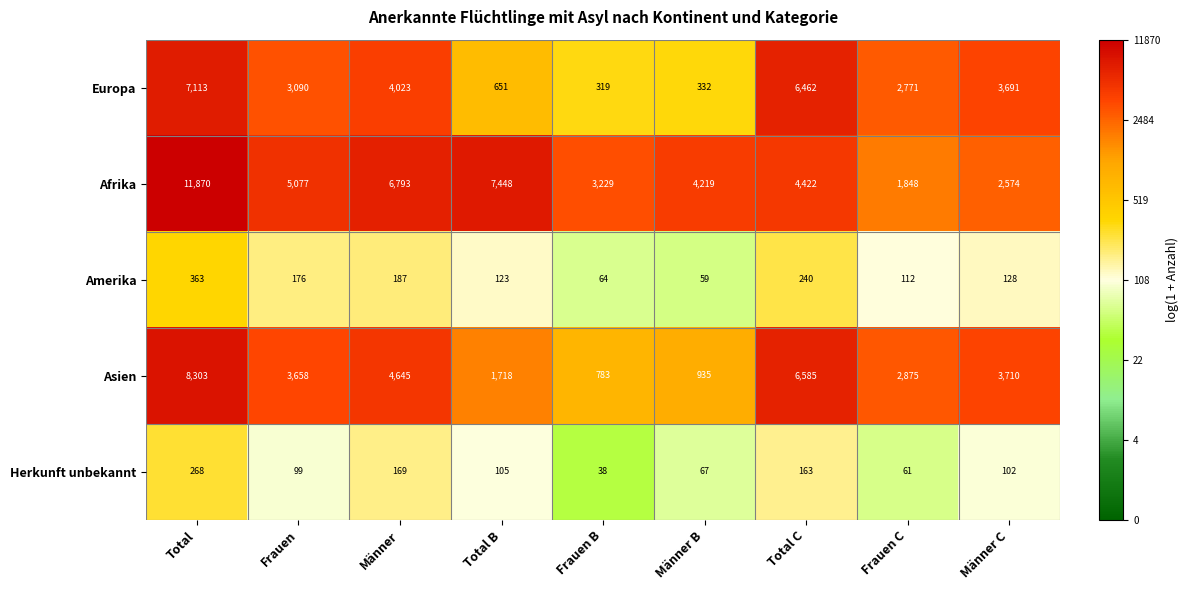

Rank the series by their maximum value, from lowest to highest.

Herkunft unbekannt, Amerika, Europa, Asien, Afrika